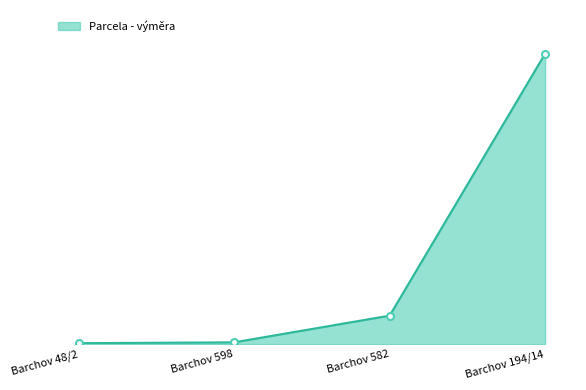

Which has a higher value, Barchov 194/14 or Barchov 598?

Barchov 194/14